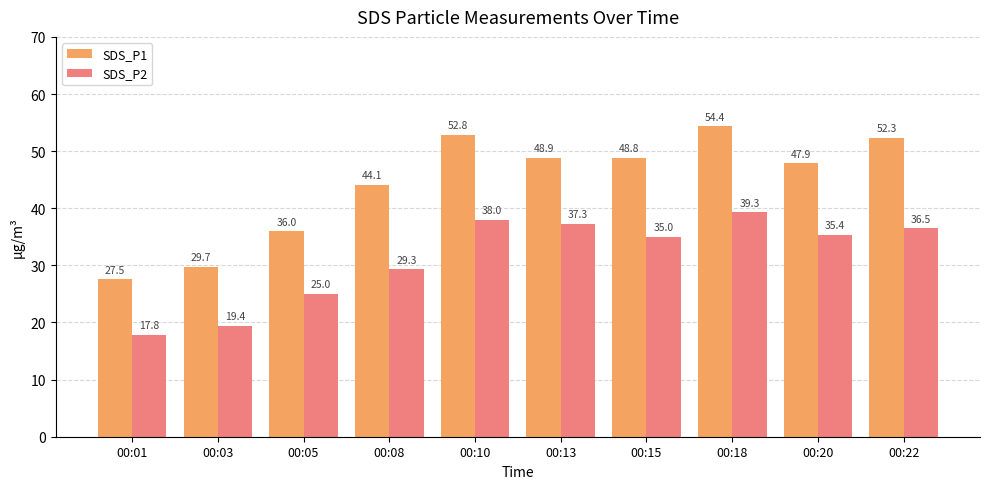

Rank the series by their maximum value, from highest to lowest.

SDS_P1, SDS_P2